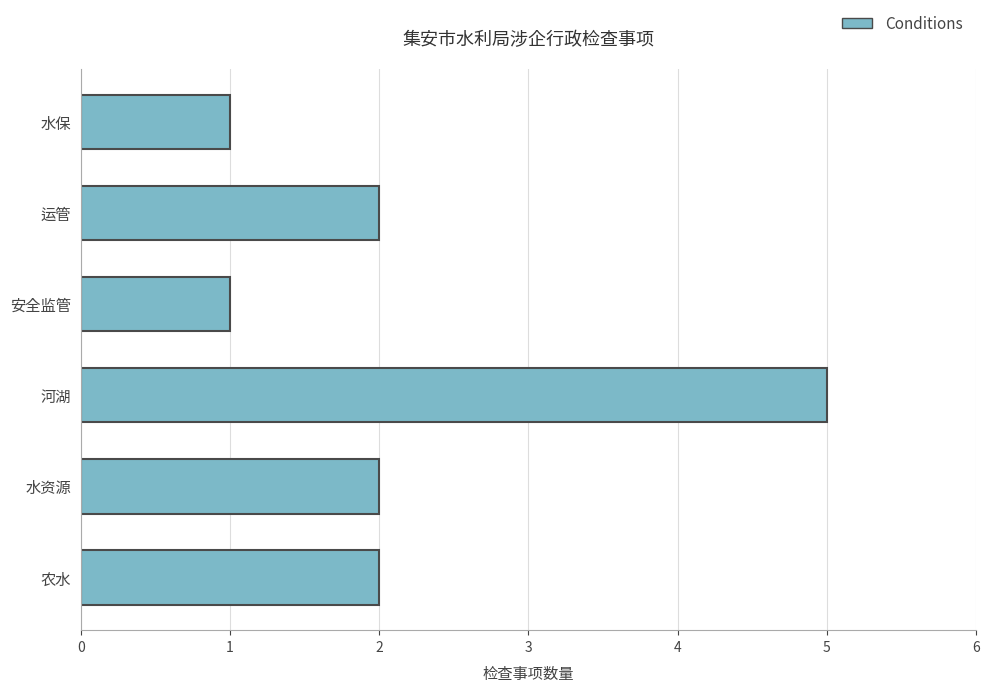

Which category has the highest value across all series?

河湖